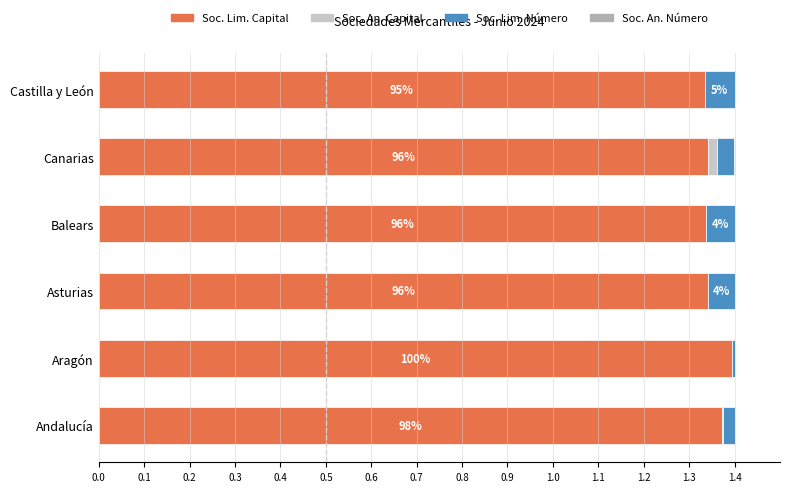

Is it true that Soc. Lim. Capital equals 1.4 at Andalucía?

True